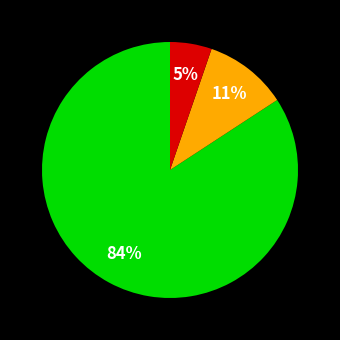

Is there any slice that represents more than half of the pie?

Yes